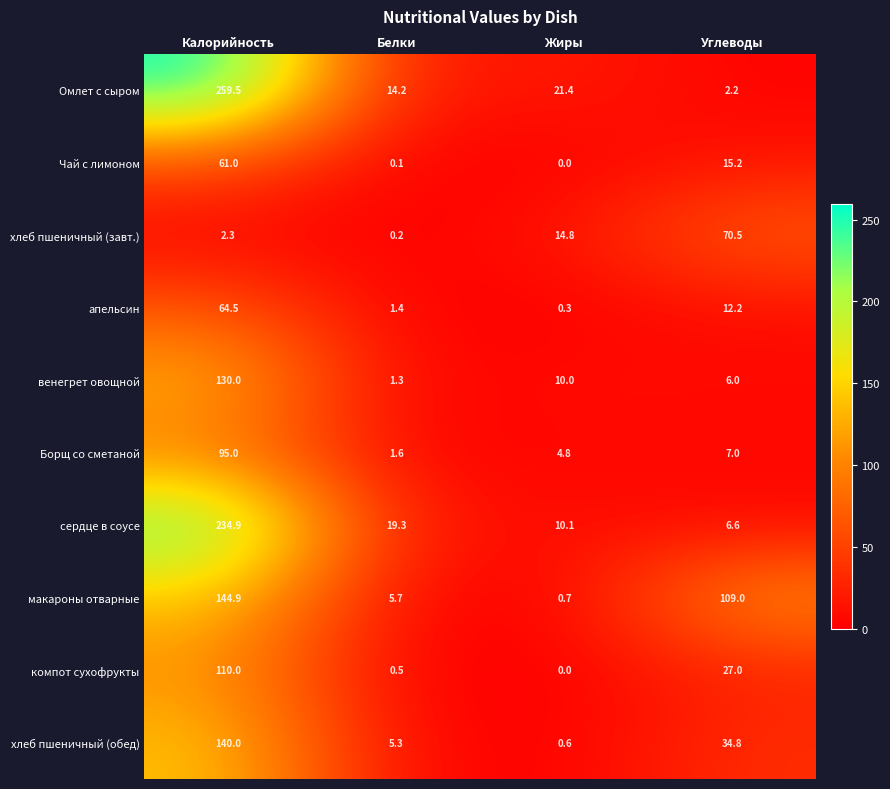

What is the difference between the highest and lowest values at Белки?

19.2